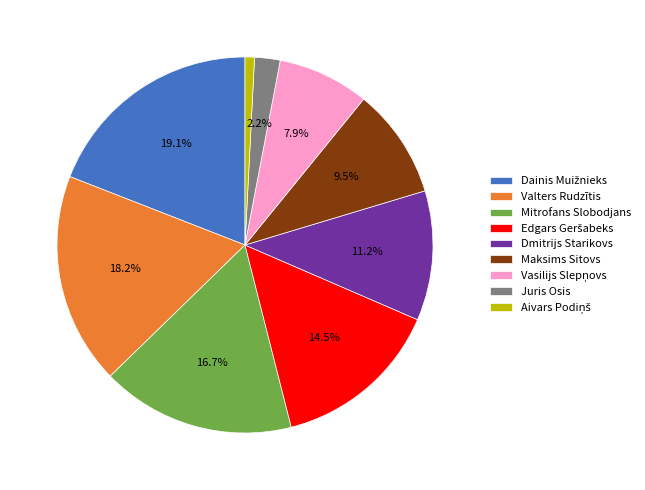

How many segments does this pie chart have?

9